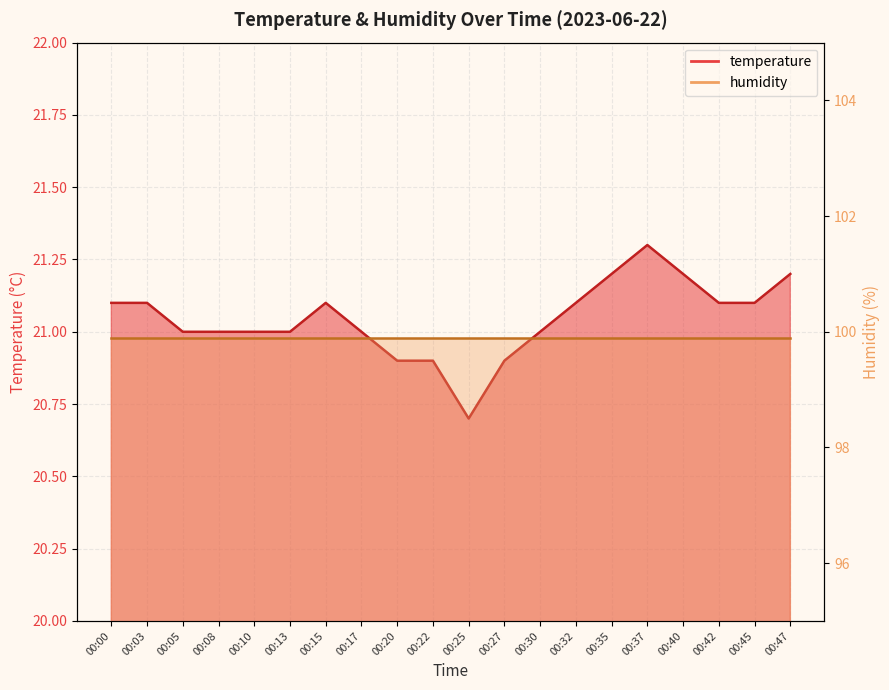

Reading left to right, list all the values displayed in this chart.

00:00=21.1	00:03=21.1	00:05=21.0	00:08=21.0	00:10=21.0	00:13=21.0	00:15=21.1	00:17=21.0	00:20=20.9	00:22=20.9	00:25=20.7	00:27=20.9	00:30=21.0	00:32=21.1	00:35=21.2	00:37=21.3	00:40=21.2	00:42=21.1	00:45=21.1	00:47=21.2